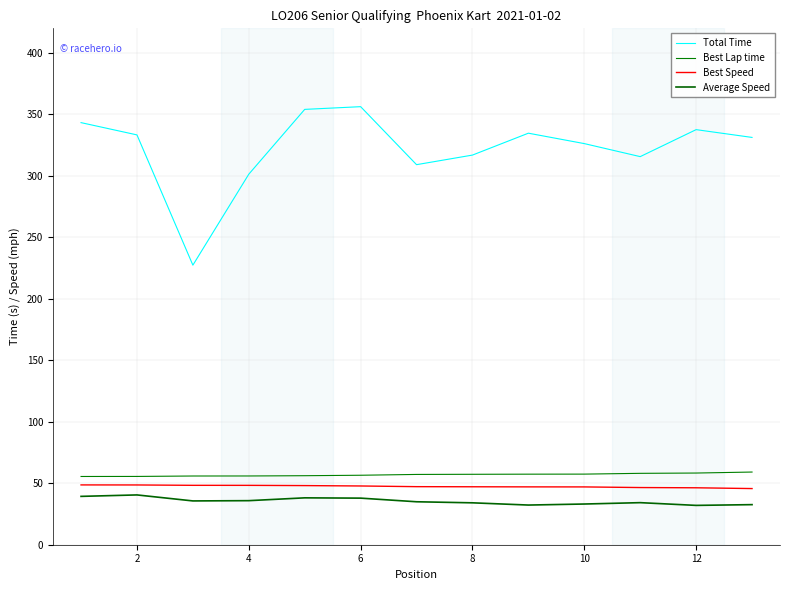

At which category does Average Speed reach its first local peak?

2